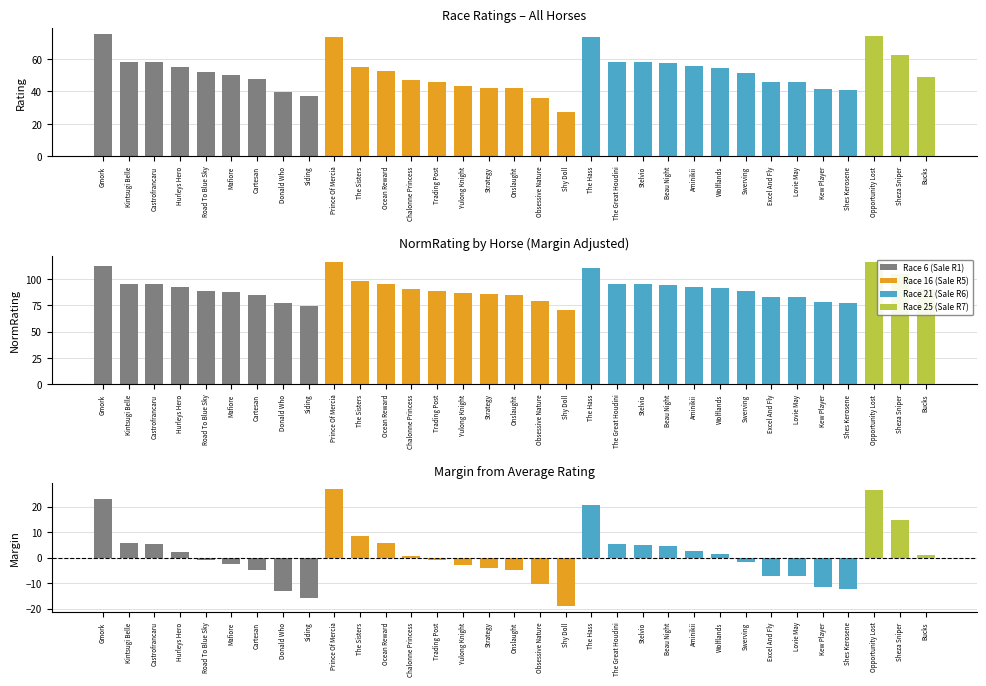

How many groups of bars are there?

33